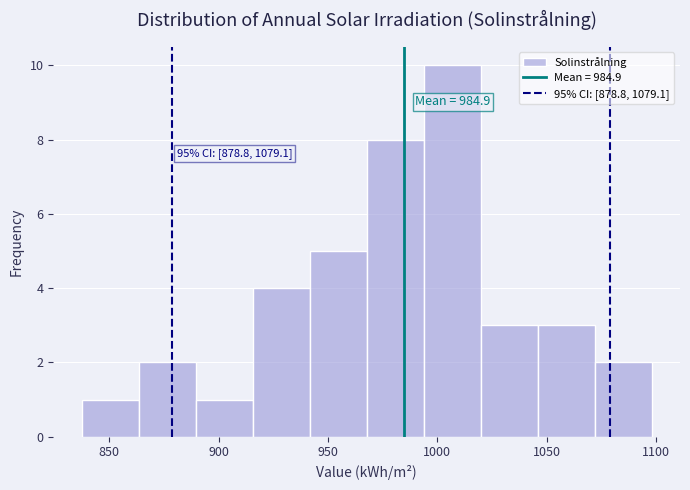

Which range on the x-axis has the tallest bar?

995 to 1020